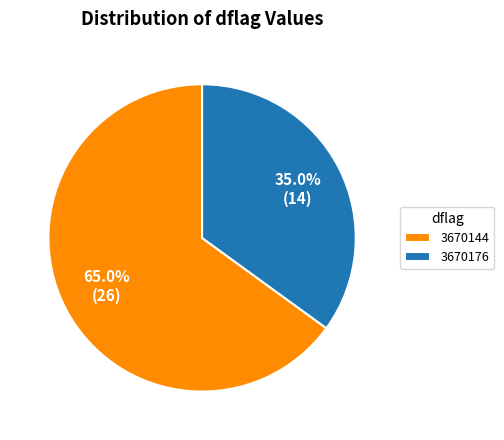

What percentage is NOT represented by 3670144?

35.0%